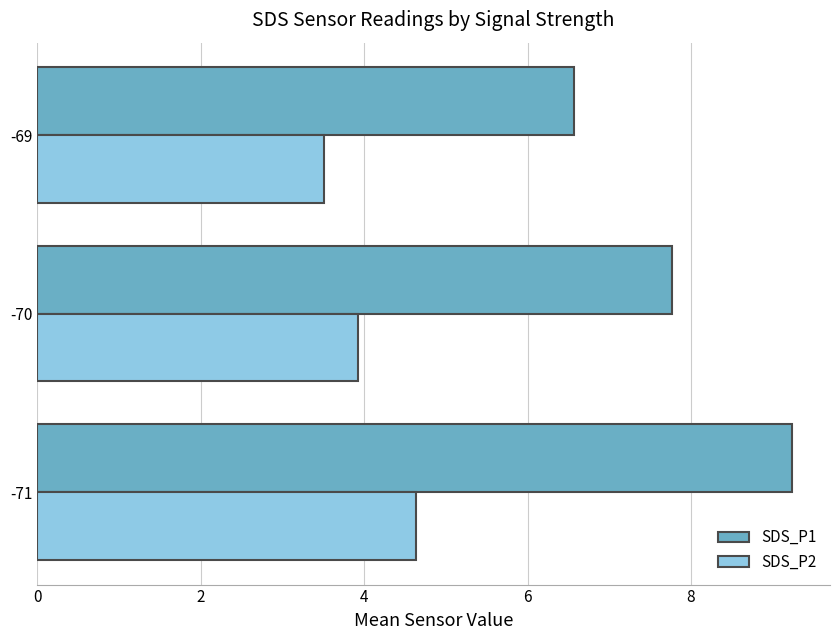

What value does the SDS_P2 series have at -70?

3.9